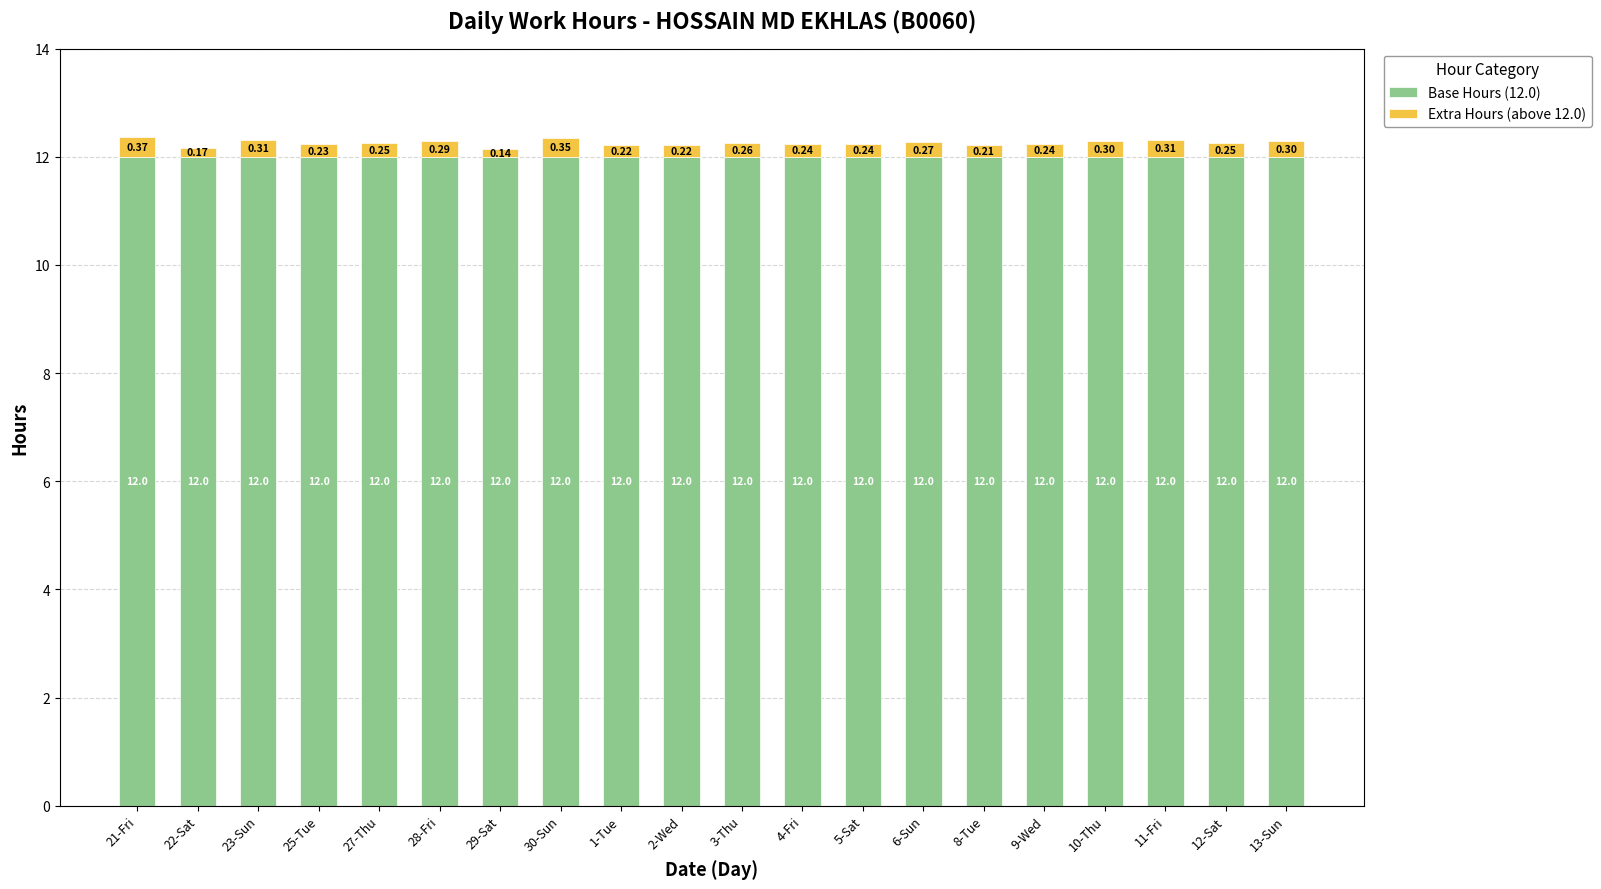

What is the total value across all series at 28-Fri?

12.3